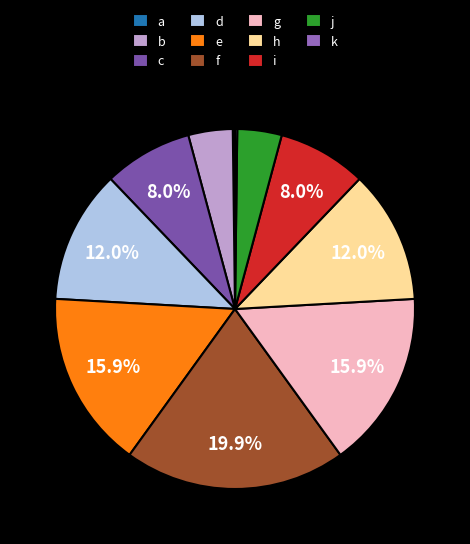

Between i and h, which is larger?

h